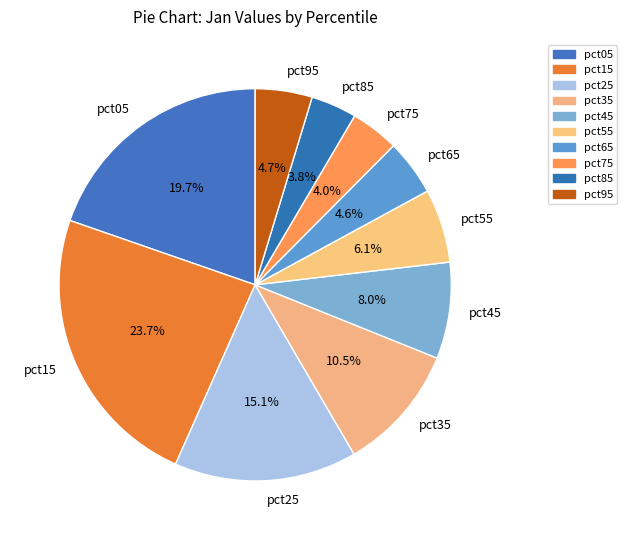

Count the number of slices in the pie.

10